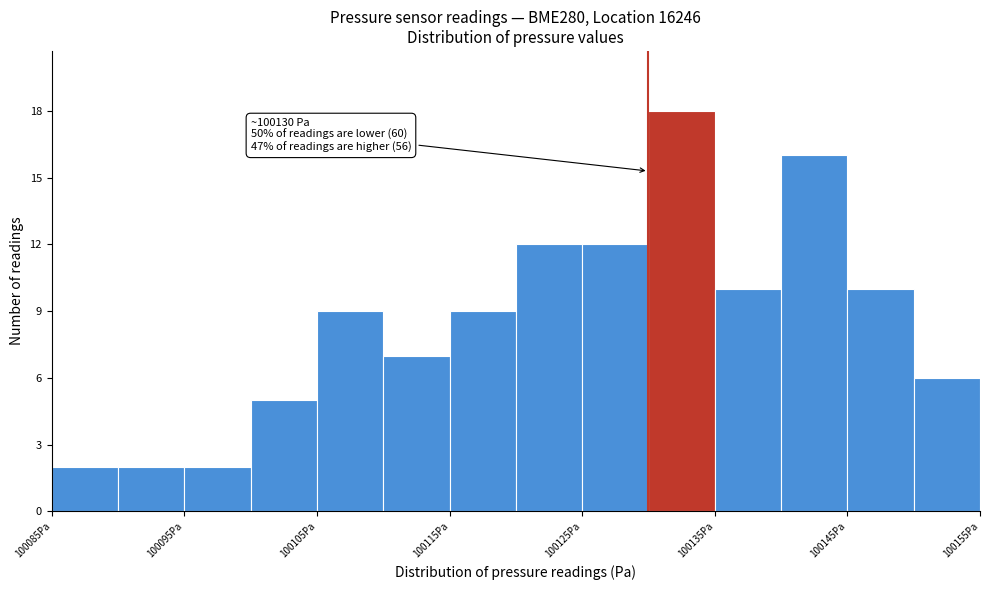

Over which range of the x-axis is the bar tallest?

100130 to 100135